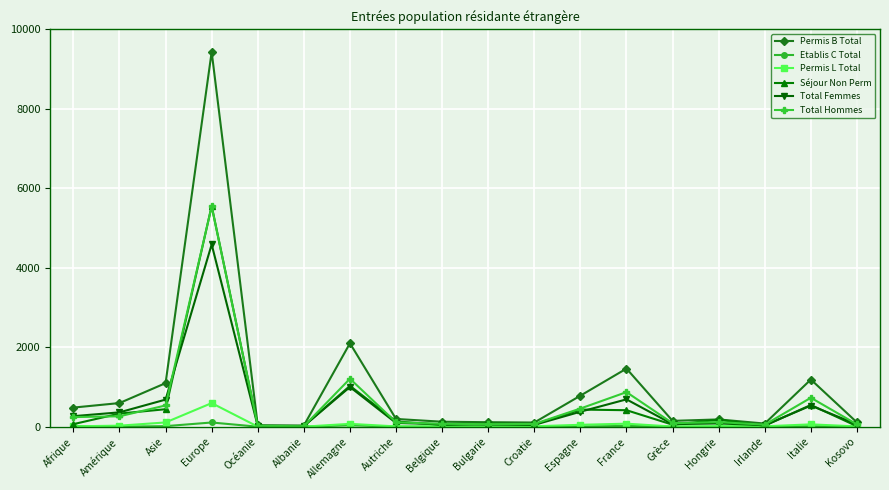

What is the label of the 6th point from the left?

Albanie